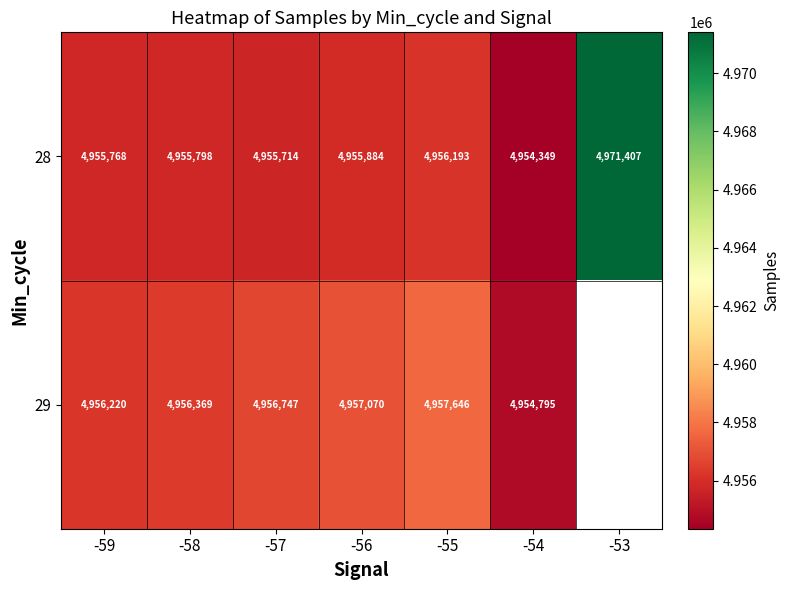

Which series changed the most between -58 and -54?

29